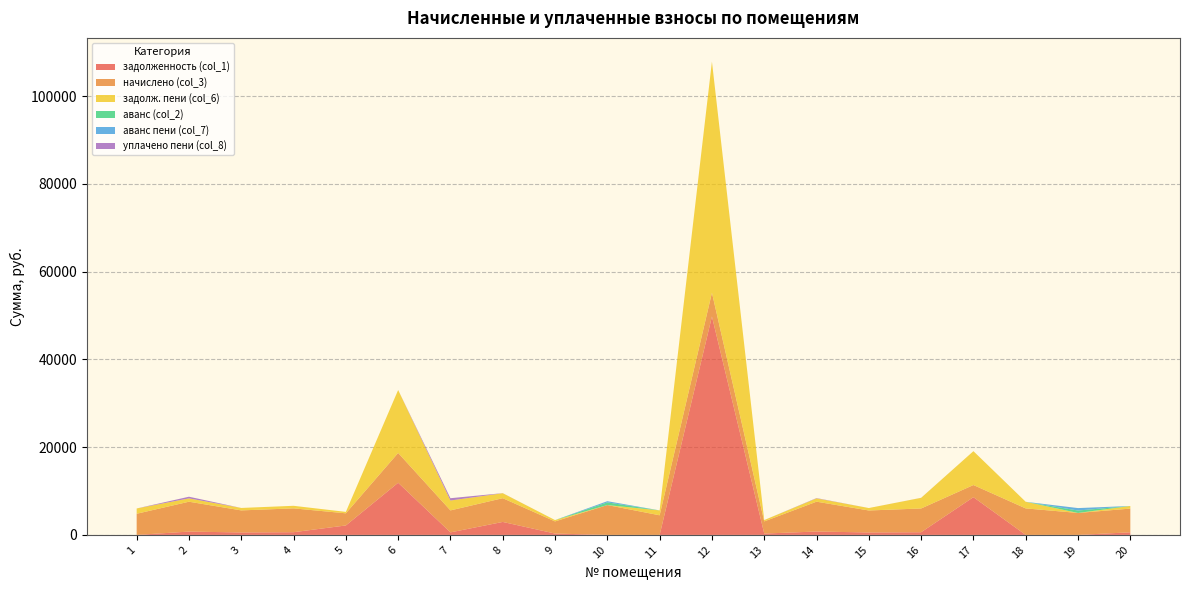

Reading left to right, list all the values displayed in this chart.

задолженность (col_1): 1=0.0	2=756.5	3=558.5	4=616.8	5=2153.8	6=11888.2	7=575.4	8=2954.4	9=307.3	10=0.0	11=0.0	12=49782.5	13=307.3	14=770.5	15=556.7	16=609.5	17=8600.1	18=0.0	19=0.0	20=593.0
начислено (col_3): 1=4819.4	2=6808.9	3=5026.8	4=5430.2	5=2765.6	6=6792.0	7=5009.9	8=5413.5	9=2765.6	10=6800.5	11=4468.2	12=5413.5	13=2765.6	14=6800.5	15=5009.9	16=5413.5	17=2765.6	18=6037.4	19=5001.6	20=5405.0
задолж. пени (col_6): 1=1204.9	2=757.0	3=558.5	4=585.8	5=327.8	6=14344.8	7=2254.3	8=1134.2	9=307.3	10=0.0	11=1117.1	12=52695.4	13=307.3	14=755.6	15=556.7	16=2424.1	17=7722.0	18=1509.3	19=0.0	20=594.6
аванс (col_2): 1=0.0	2=0.0	3=0.0	4=0.0	5=0.0	6=0.0	7=0.0	8=0.0	9=0.0	10=607.6	11=0.0	12=0.0	13=0.0	14=0.0	15=0.0	16=0.0	17=0.0	18=0.0	19=555.7	20=0.0
аванс пени (col_7): 1=0.0	2=0.0	3=0.0	4=0.0	5=0.0	6=0.0	7=0.0	8=0.0	9=0.0	10=275.7	11=0.0	12=0.0	13=0.0	14=0.0	15=0.0	16=0.0	17=0.0	18=0.0	19=555.7	20=0.0
уплачено пени (col_8): 1=0.0	2=379.6	3=0.0	4=0.1	5=0.0	6=0.0	7=523.8	8=16.1	9=0.0	10=0.0	11=0.0	12=0.0	13=0.0	14=67.3	15=0.0	16=10.5	17=0.0	18=0.0	19=0.0	20=0.0